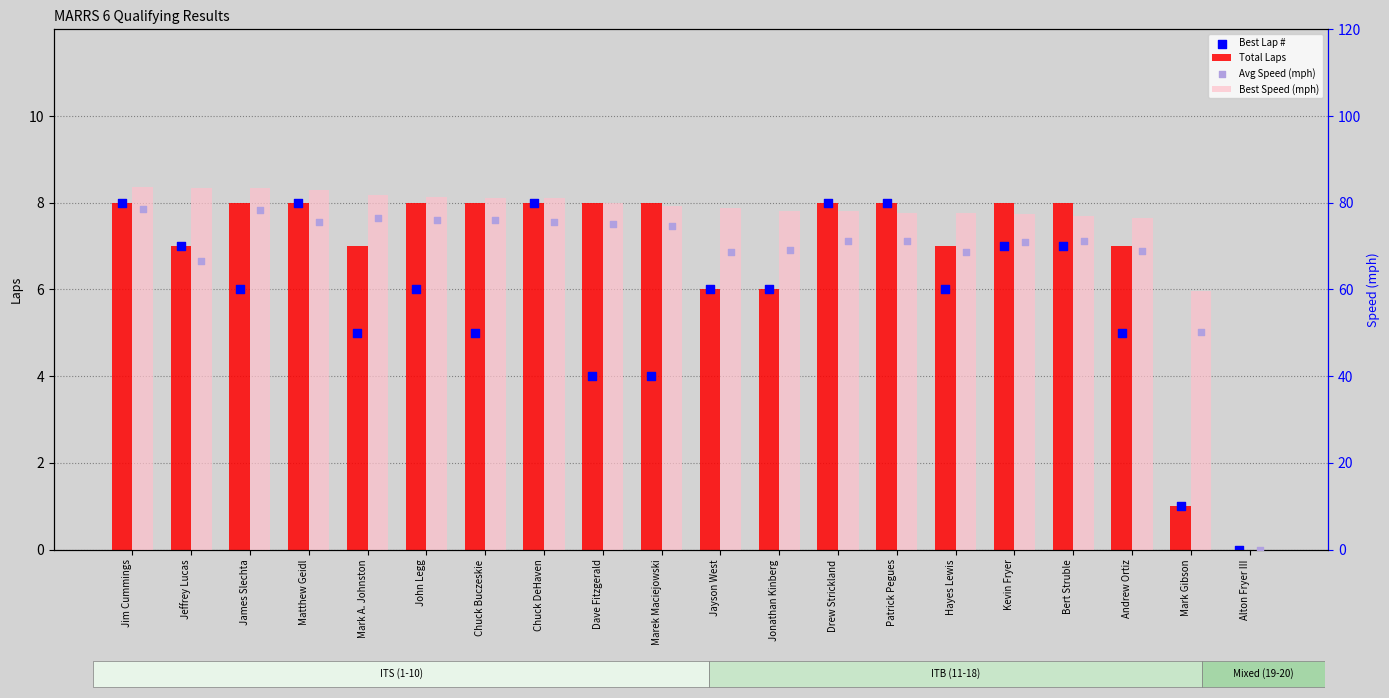

What are all the series names shown in the legend?

Total Laps, Best Lap #, Best Speed (mph), Avg Speed (mph)